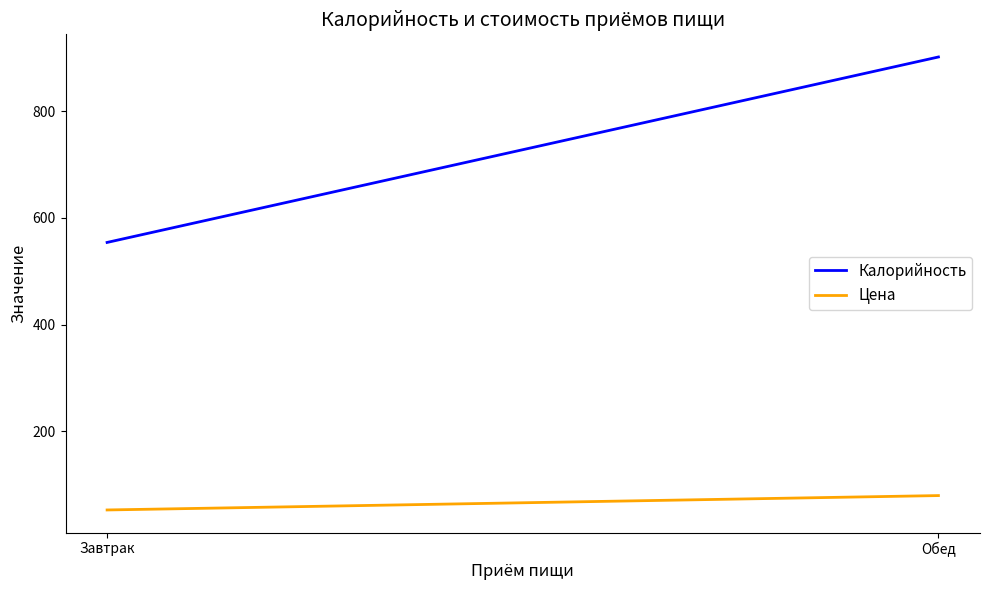

Which series has the largest total across all categories?

Калорийность